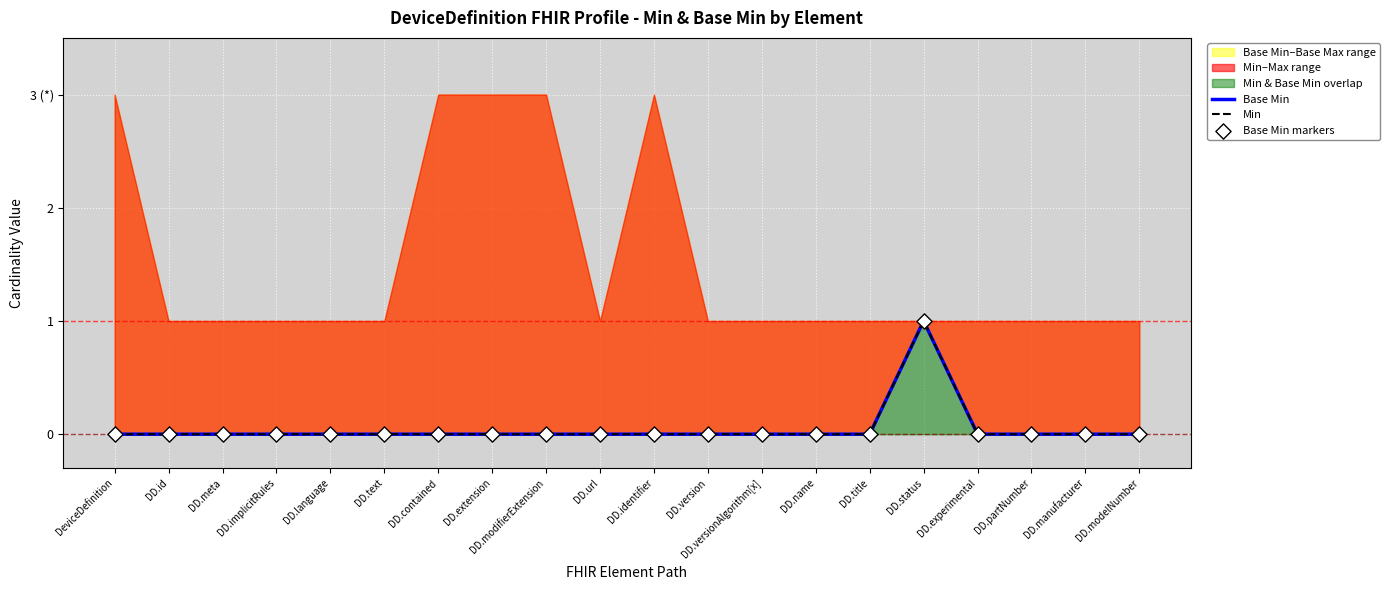

Which series has the widest spread of Y values?

Base Min